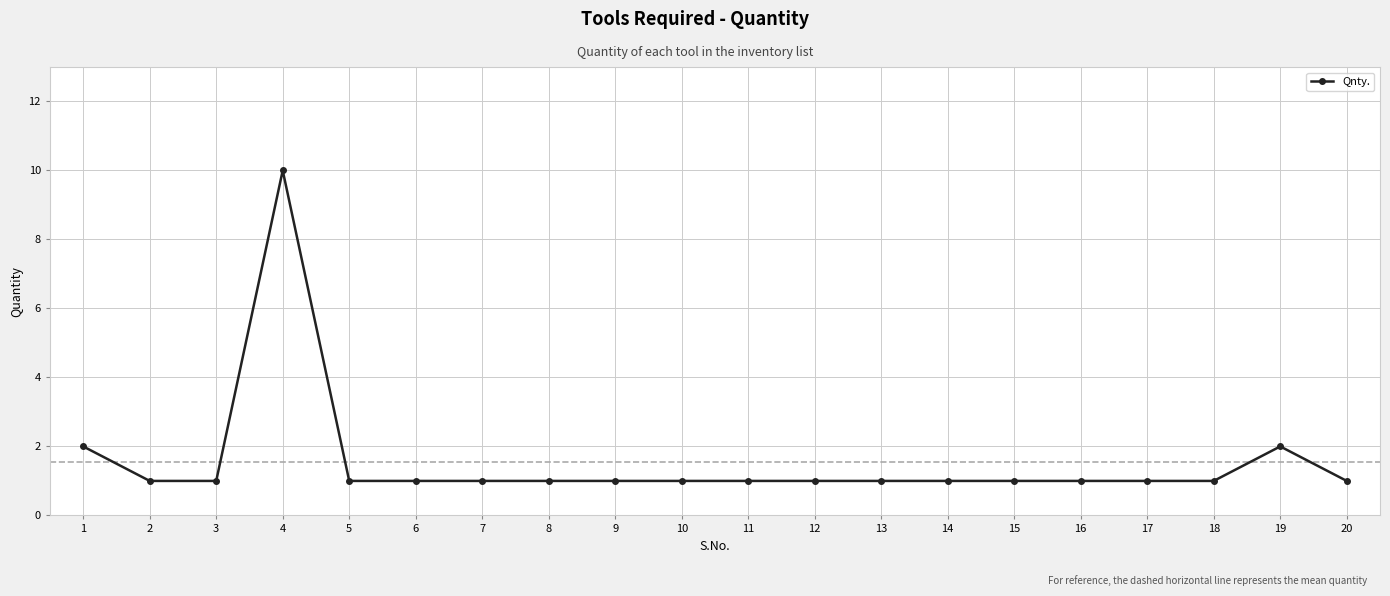

Count the number of categories in the chart.

20